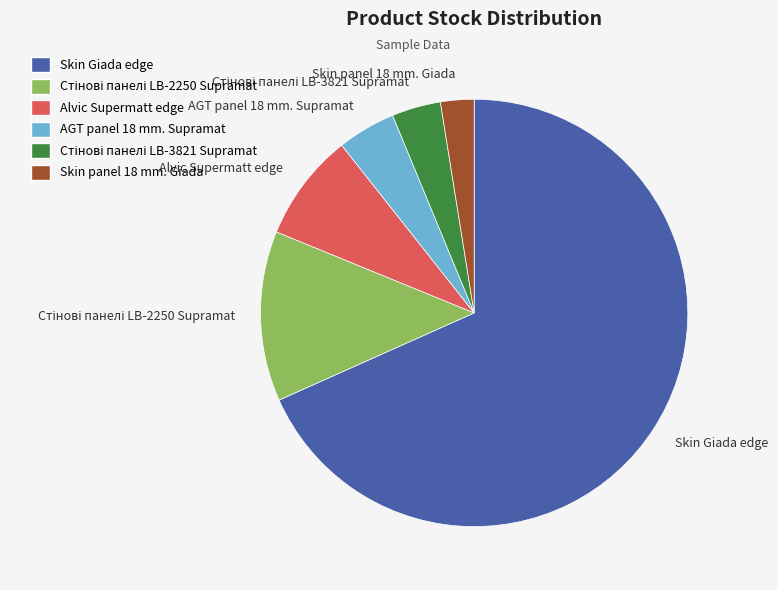

Approximately how many times larger is the value at Alvic Supermatt edge compared to AGT panel 18 mm. Supramat?

1.9